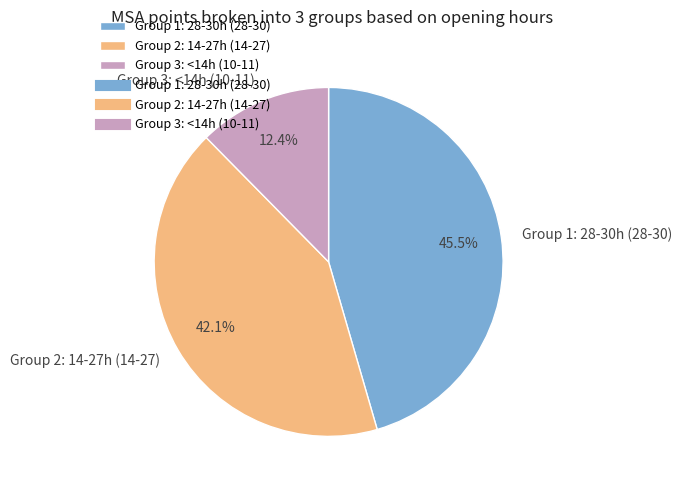

Rank the categories by value from lowest to highest.

Group 3: <14h (10-11), Group 2: 14-27h (14-27), Group 1: 28-30h (28-30)